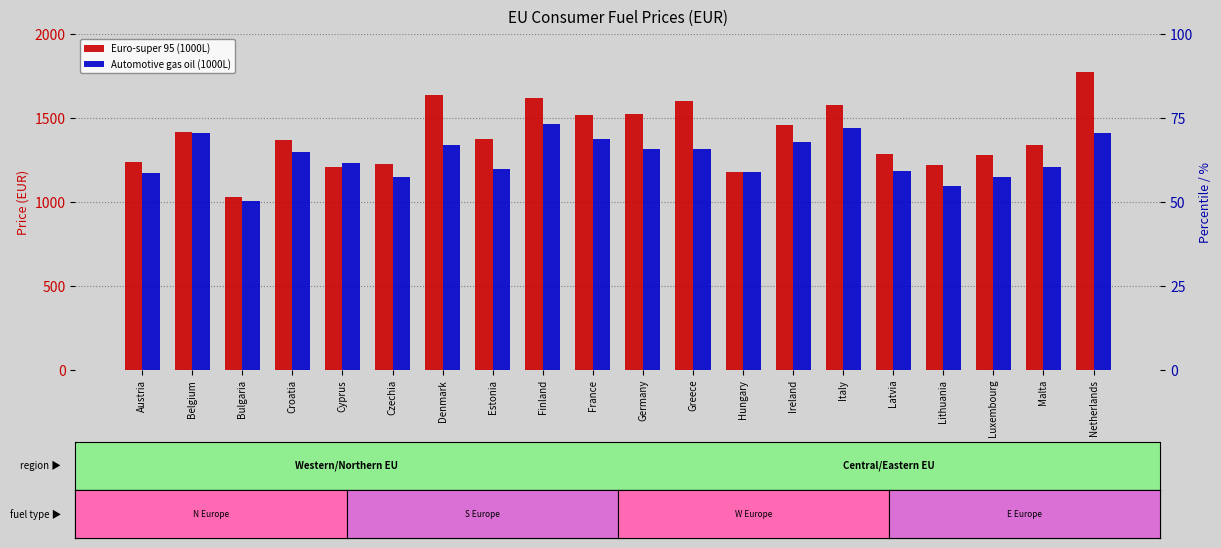

How many bars are there in total?

40